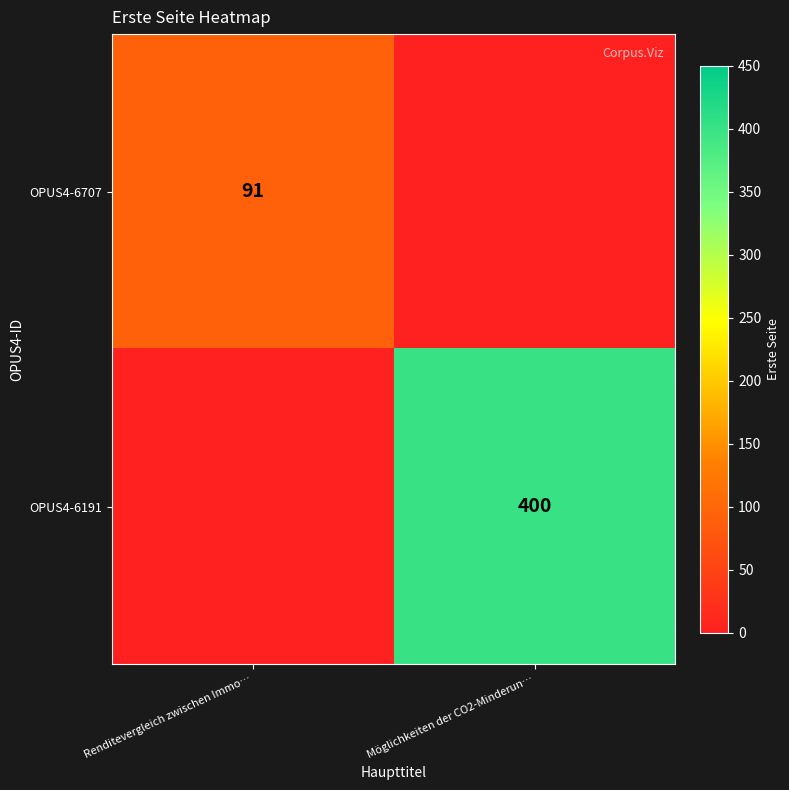

How many distinct data groups are displayed?

2